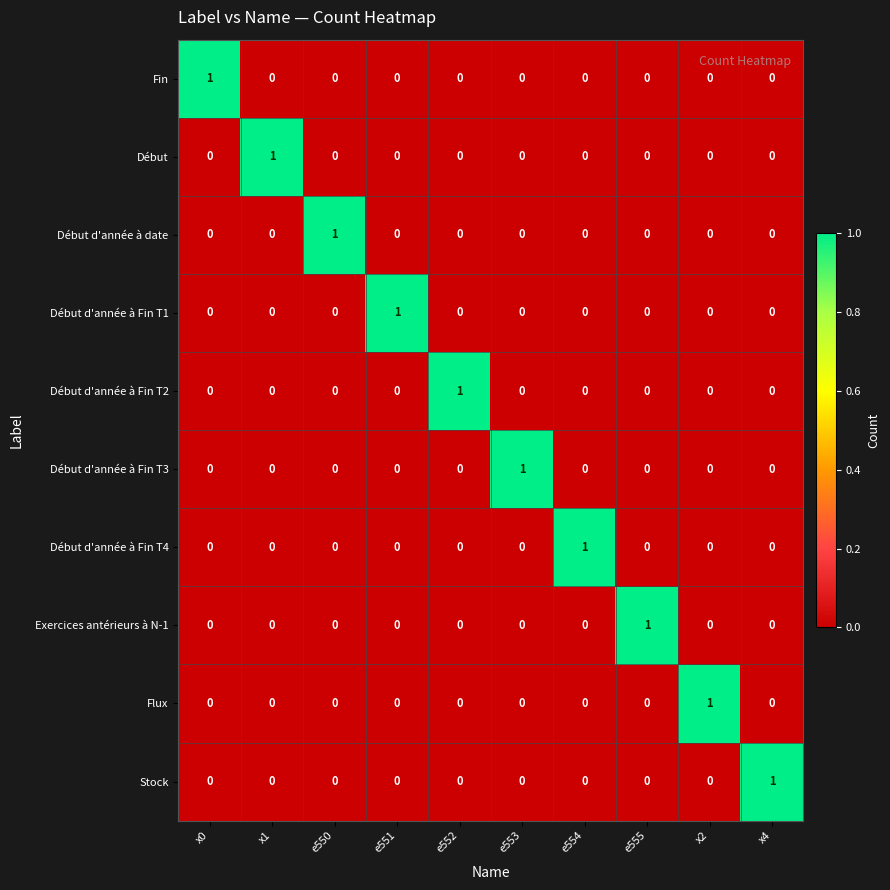

What is the difference between the highest and lowest values at e550?

1